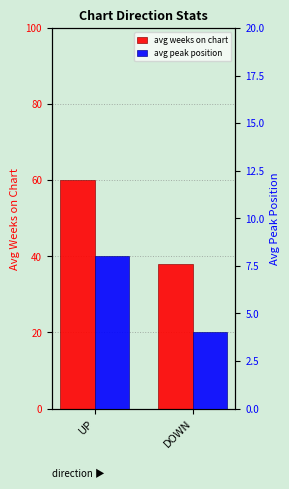

What is the label of the 2nd bar from the right?

UP